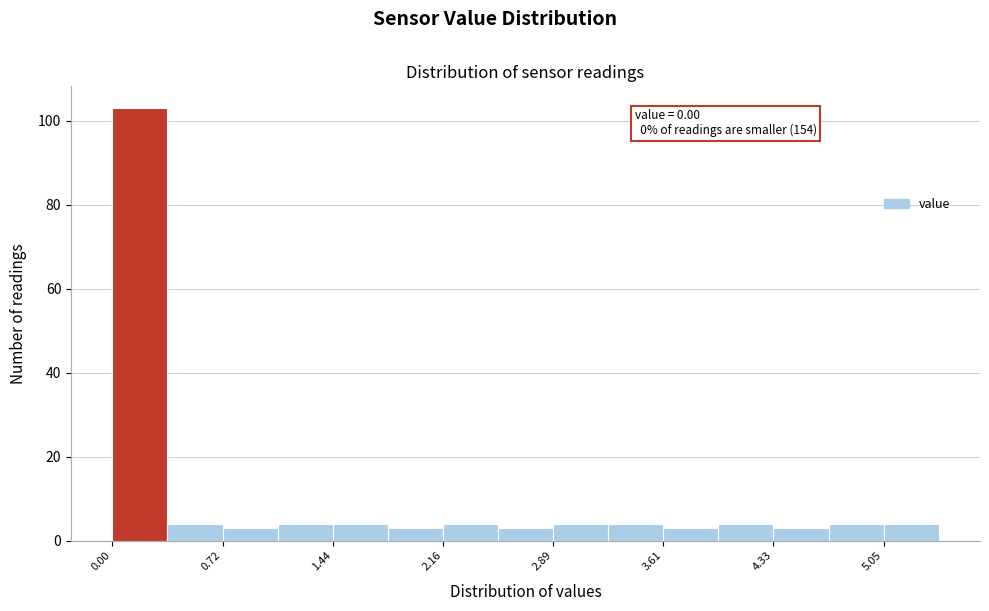

Around what value on the x-axis is the tallest bar? Give the approximate position of its centre, as read against the axis.

0.2